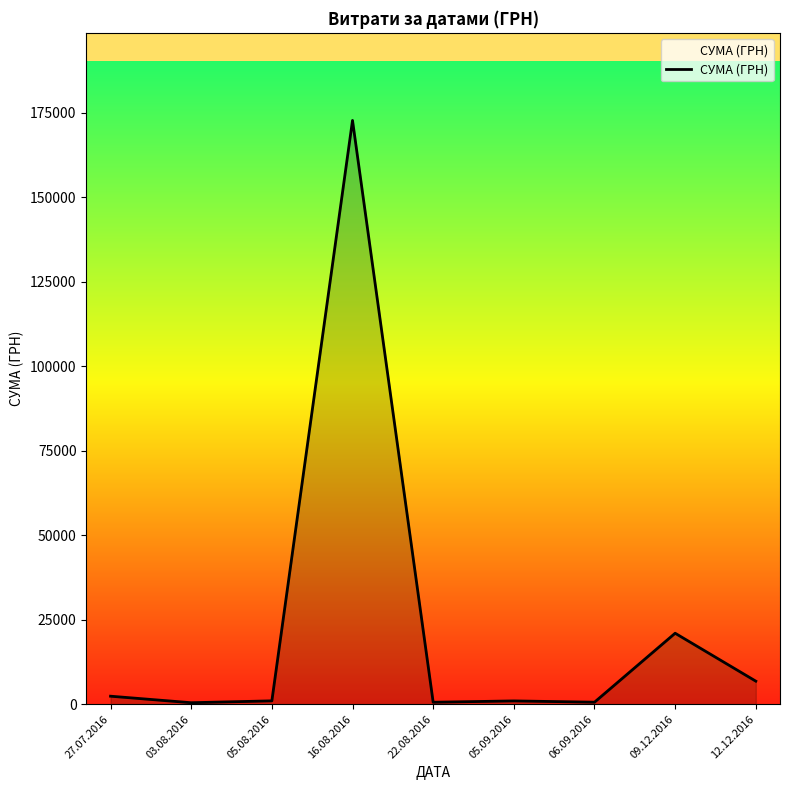

Which category has the highest value across all series?

16.08.2016